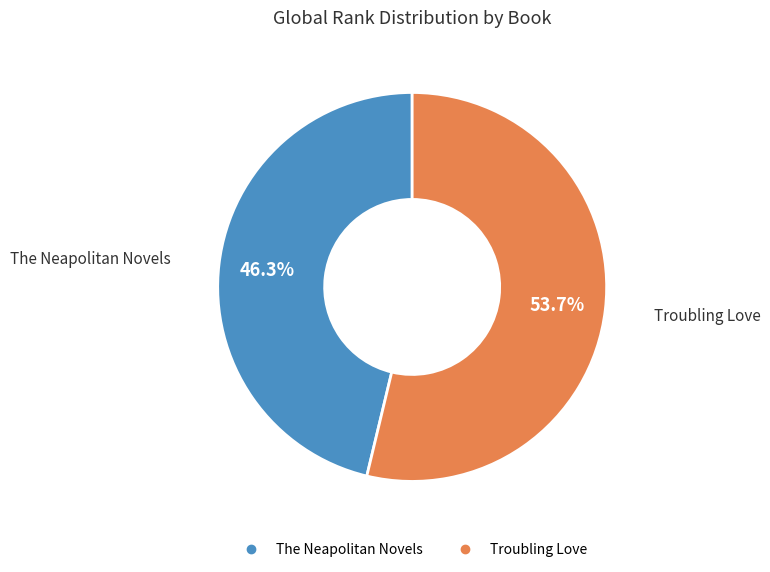

Count the number of slices in the pie.

2